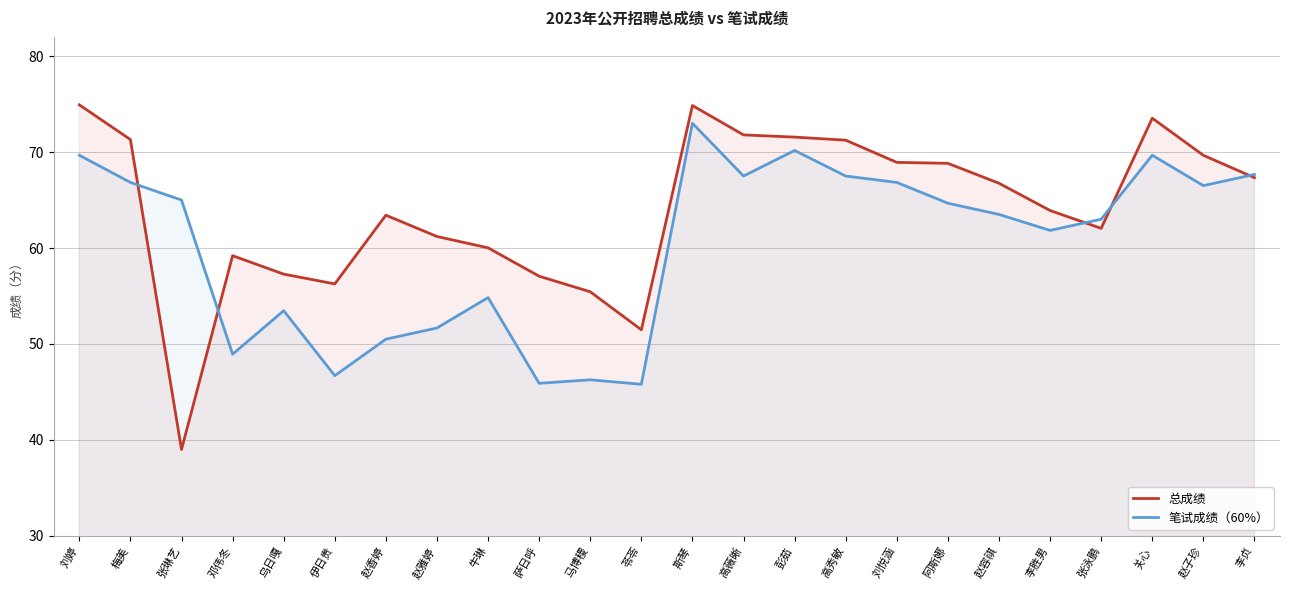

Reading left to right, extract all data points from this chart.

总成绩: 74.9	71.3	39.0	59.2	57.3	56.3	63.4	61.2	60.0	57.1	55.4	51.5	74.8	71.8	71.6	71.2	68.9	68.8	66.7	63.9	62.0	73.5	69.7	67.3
笔试成绩（60%）: 69.7	66.8	65.0	48.9	53.5	46.7	50.5	51.7	54.8	45.9	46.3	45.8	73.0	67.5	70.2	67.5	66.8	64.7	63.5	61.8	63.0	69.7	66.5	67.7